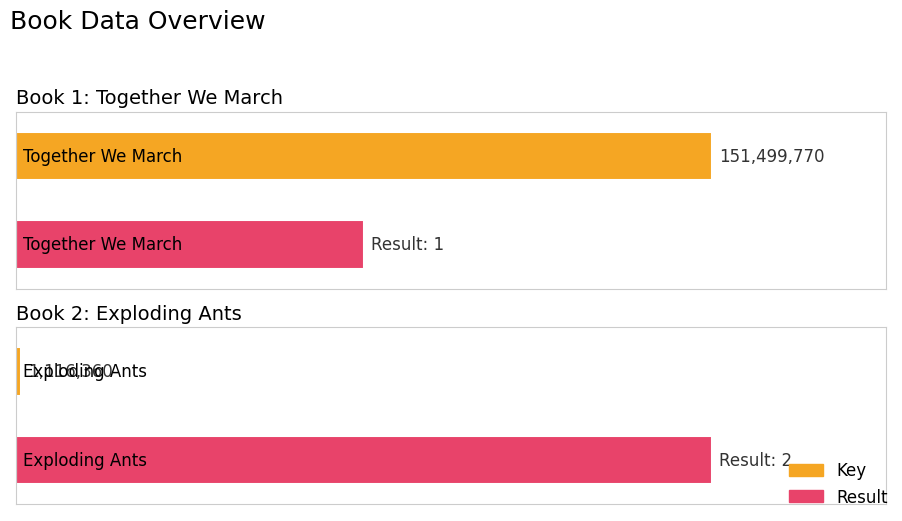

Between Together We March and Exploding Ants, which series saw the biggest shift?

Key